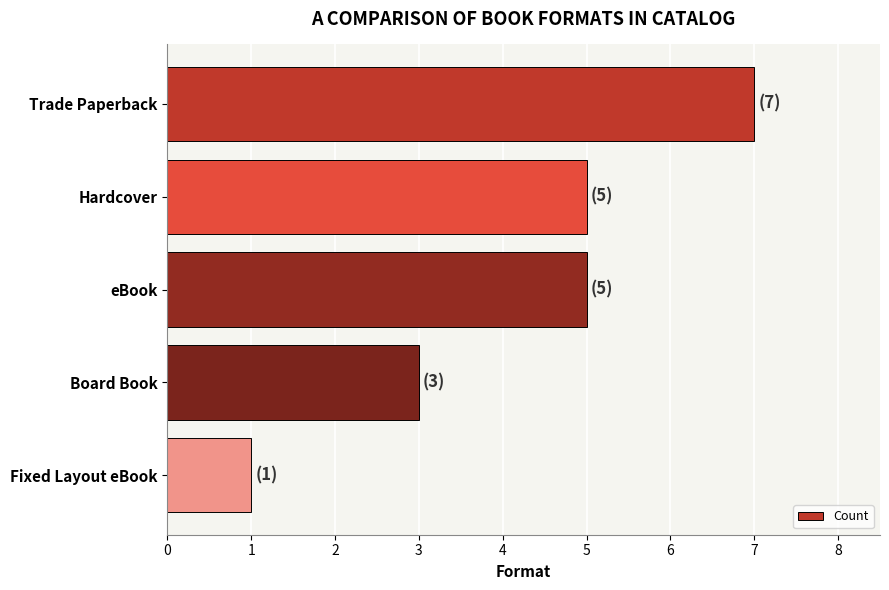

What is the difference between the maximum and minimum values?

6